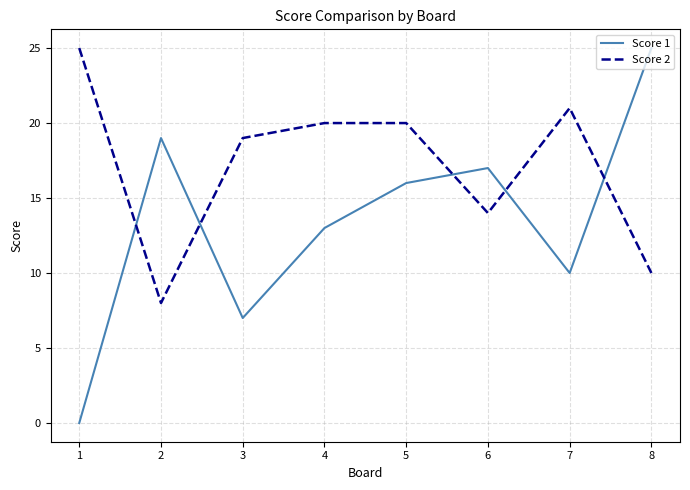

At how many categories does at least one series exceed 8?

8